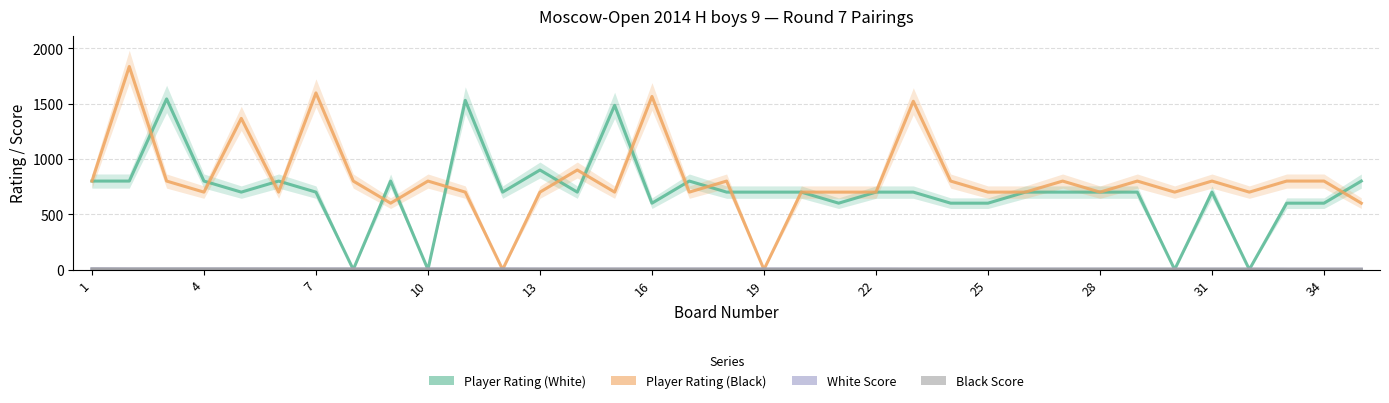

What is the difference between the highest and lowest values at 22?

800.0